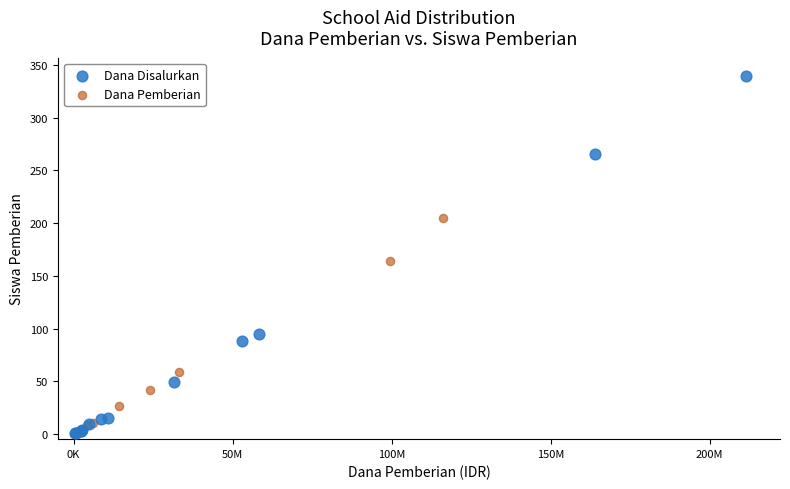

Which series has the largest Y range (max minus min)?

Dana Disalurkan